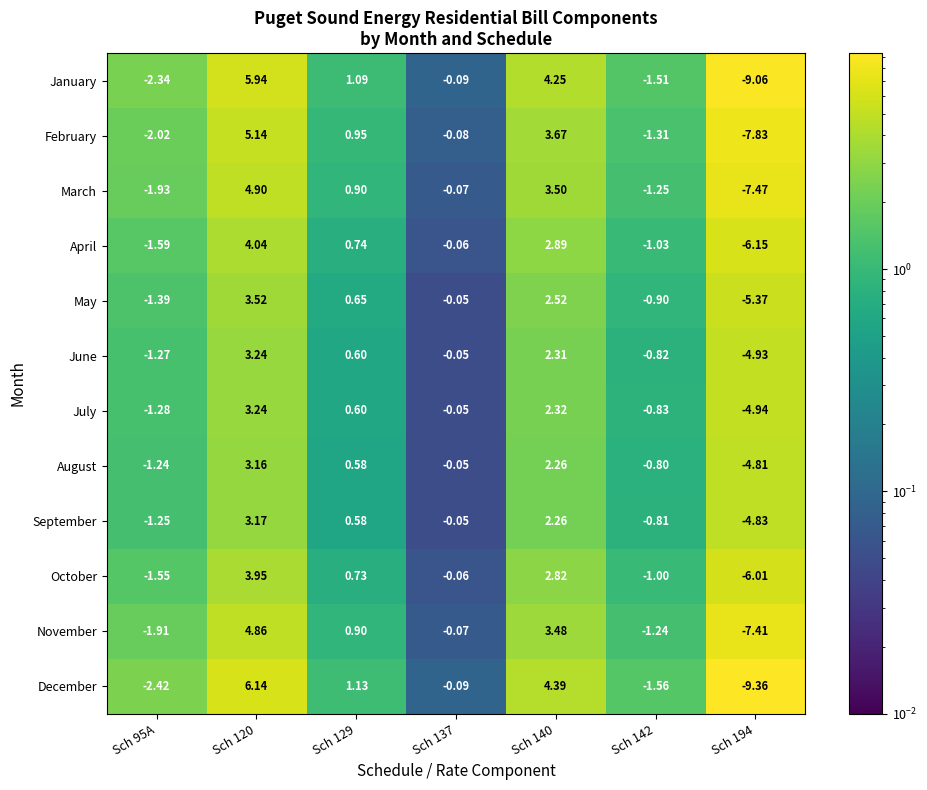

Is the value of November at Sch 95A greater than the value of December at Sch 140?

No